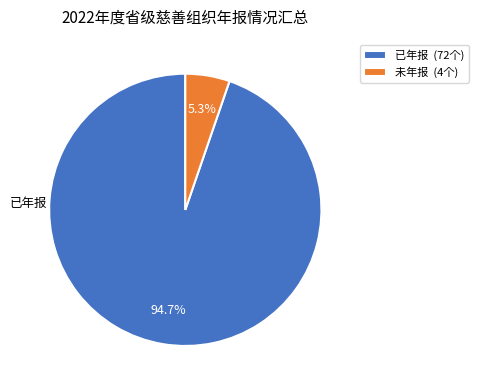

To the nearest percent, what percentage of the pie is 已年报?

95%